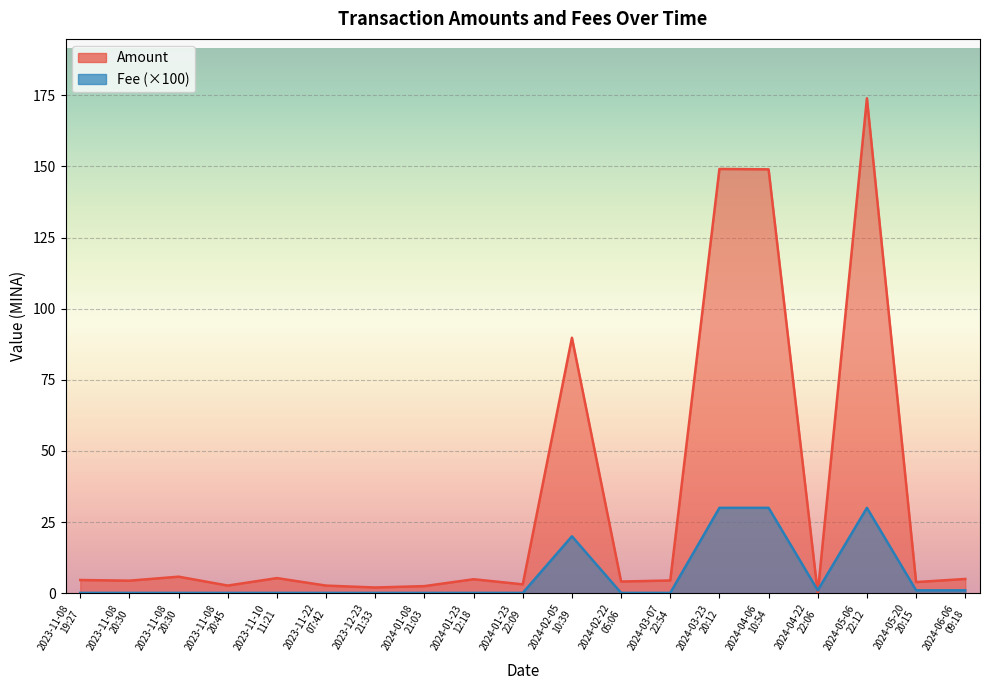

What is the average value of the Amount series?

32.5